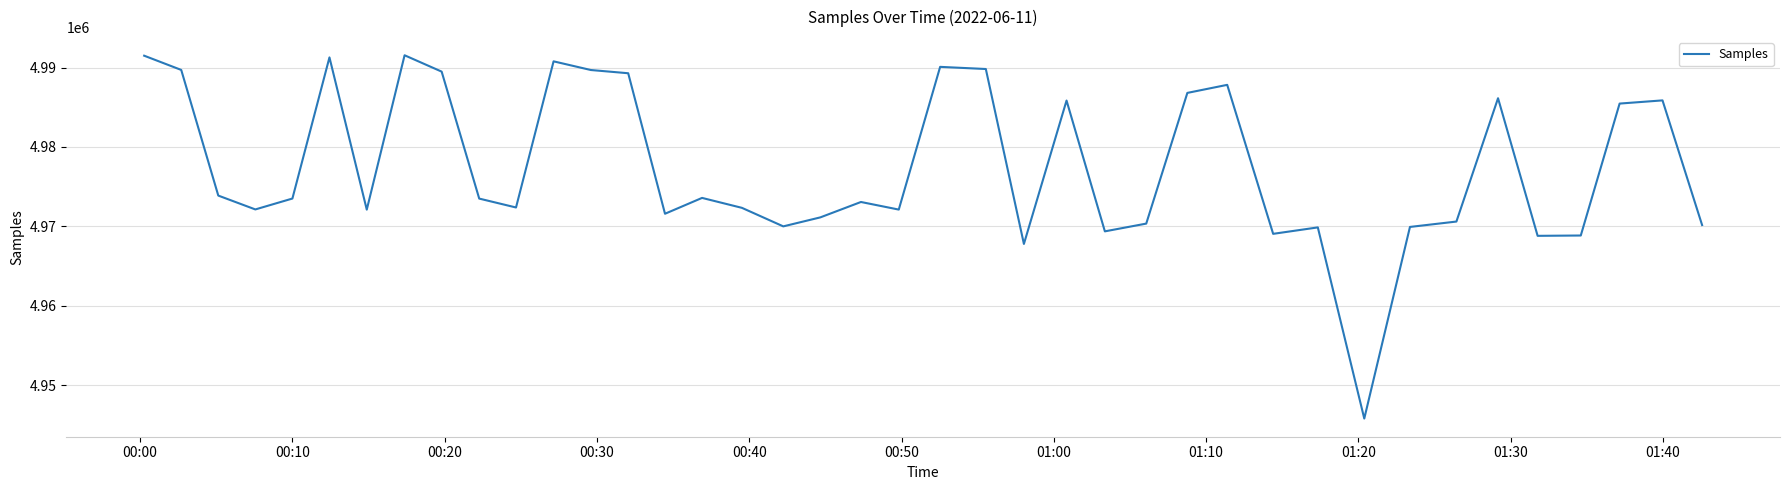

What is the difference between the maximum and minimum values?

45762